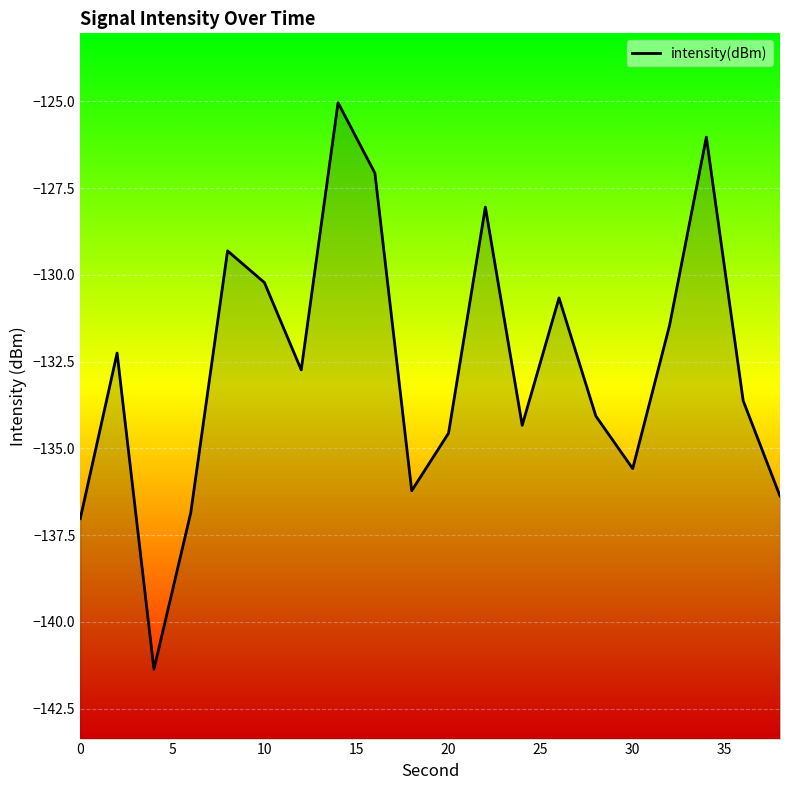

What value does the data have at 10?

-130.2